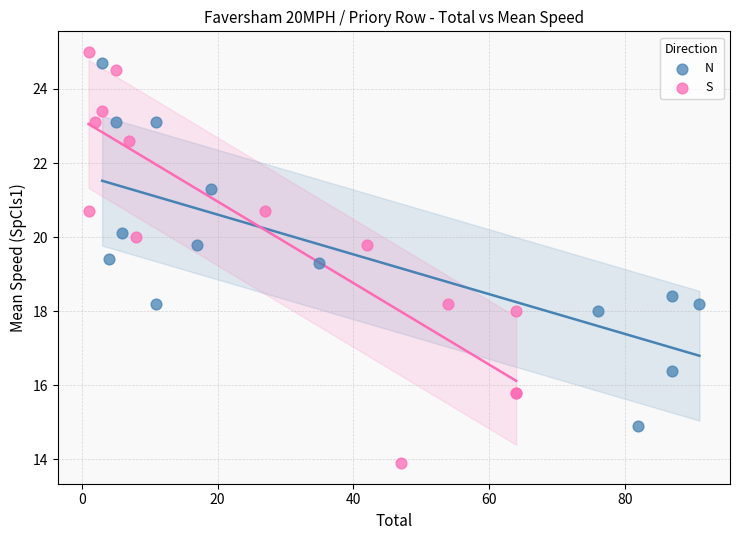

What are all the series names shown in the legend?

N, S